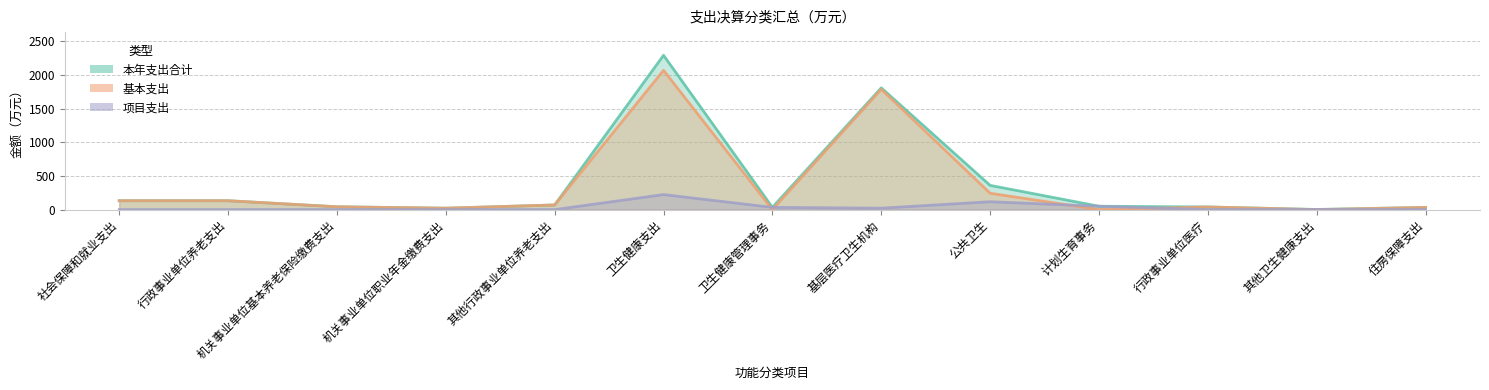

The value of 本年支出合计 at 卫生健康管理事务 is 57.5. True or false?

False